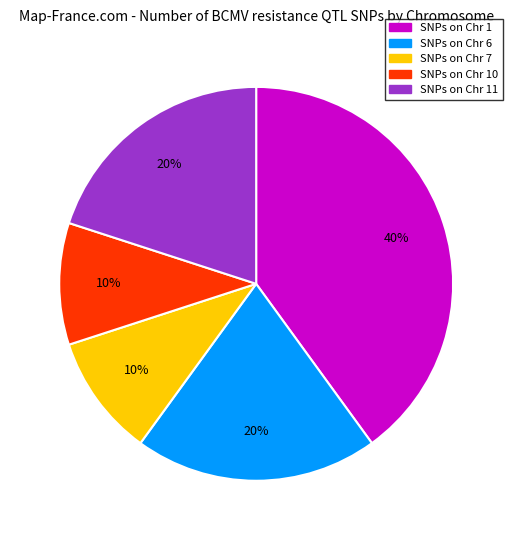

How many segments does this pie chart have?

5